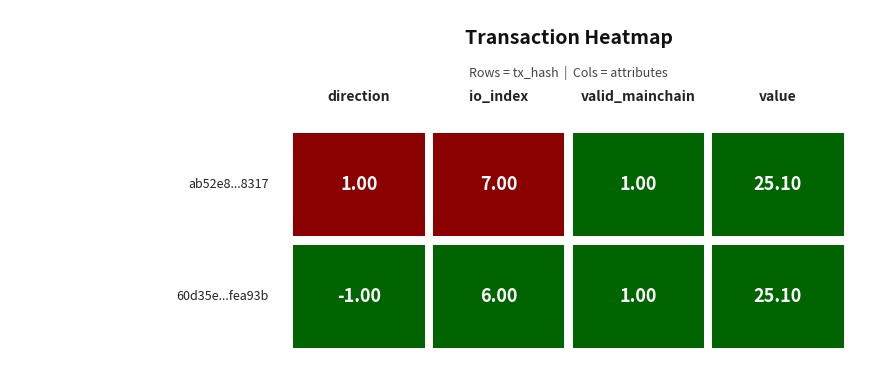

What is the minimum value for ab52e8ebaade006154c7001eec6ab65226b8317?

1.0